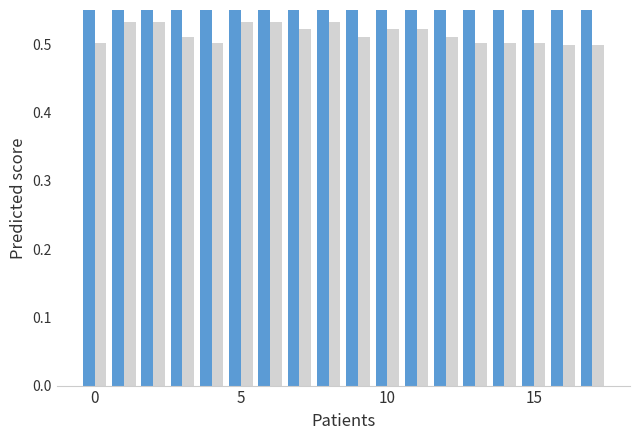

How many categories are shown in the chart?

18